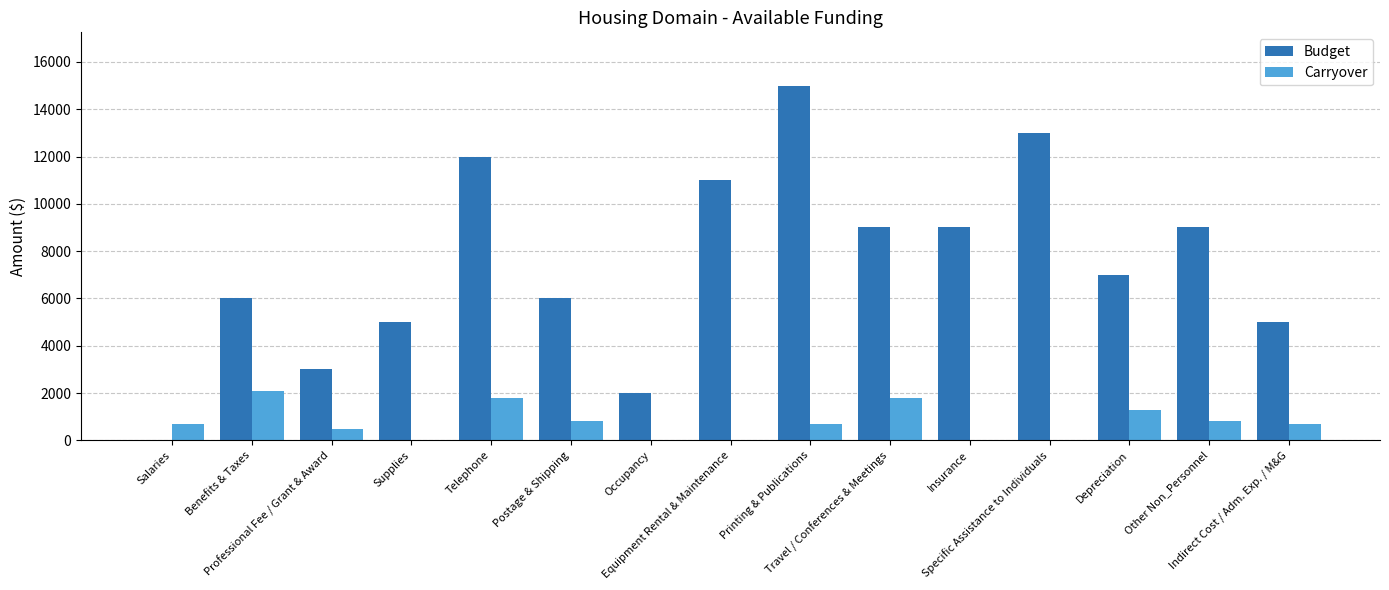

What is the sum of all Carryover values?

11200